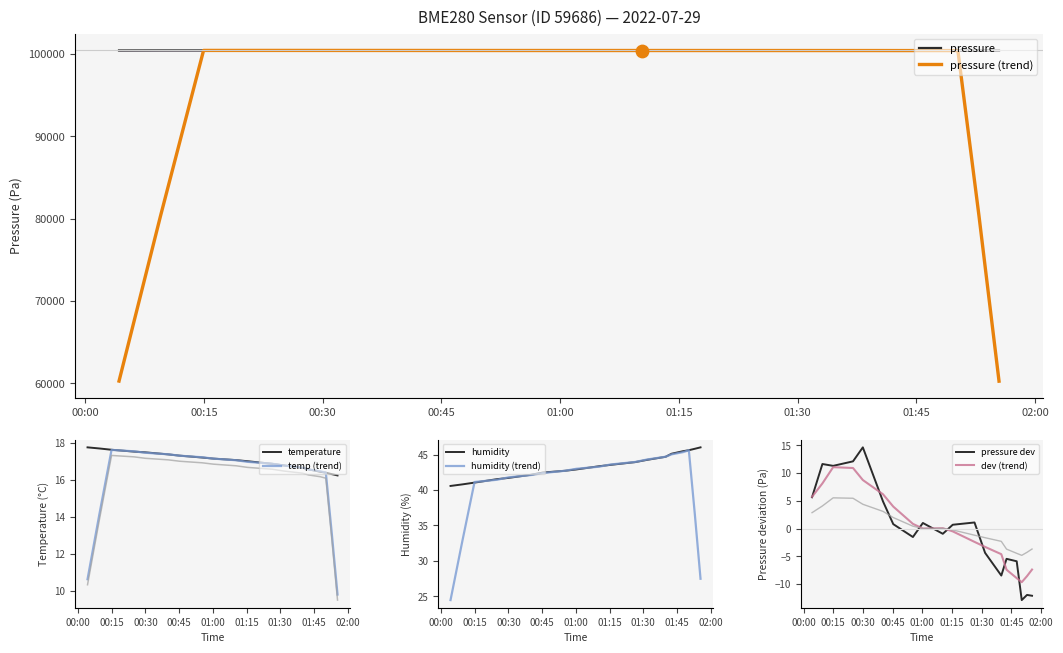

What is the total value across all series at 14?

100481.0